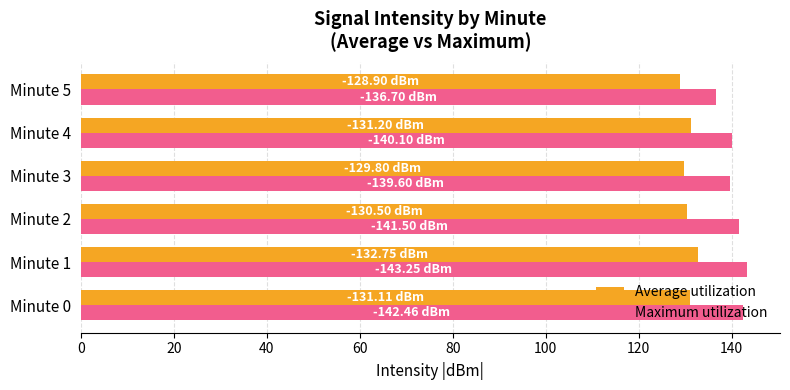

What is the difference between the maximum and minimum values in the Average utilization series?

3.8